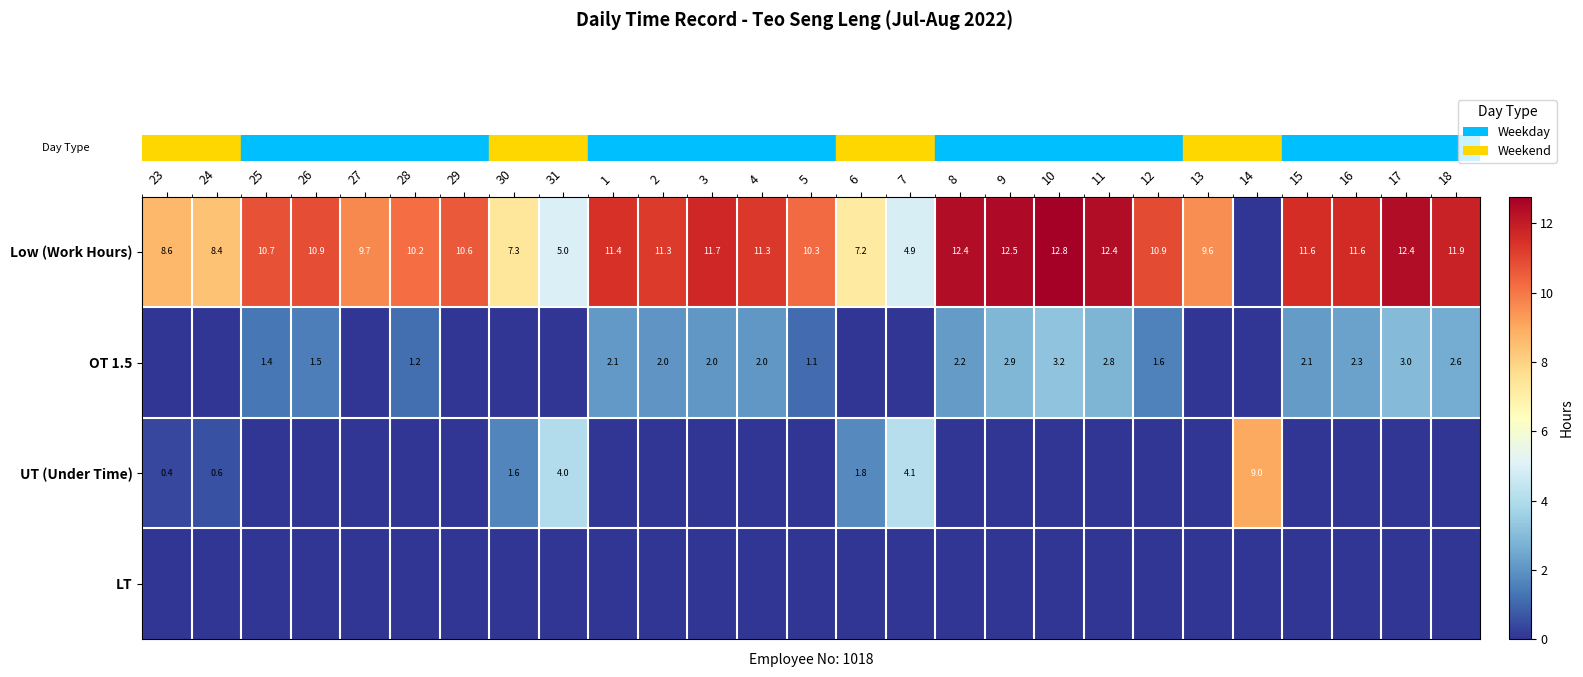

Which has a higher value, 9 or 12?

9